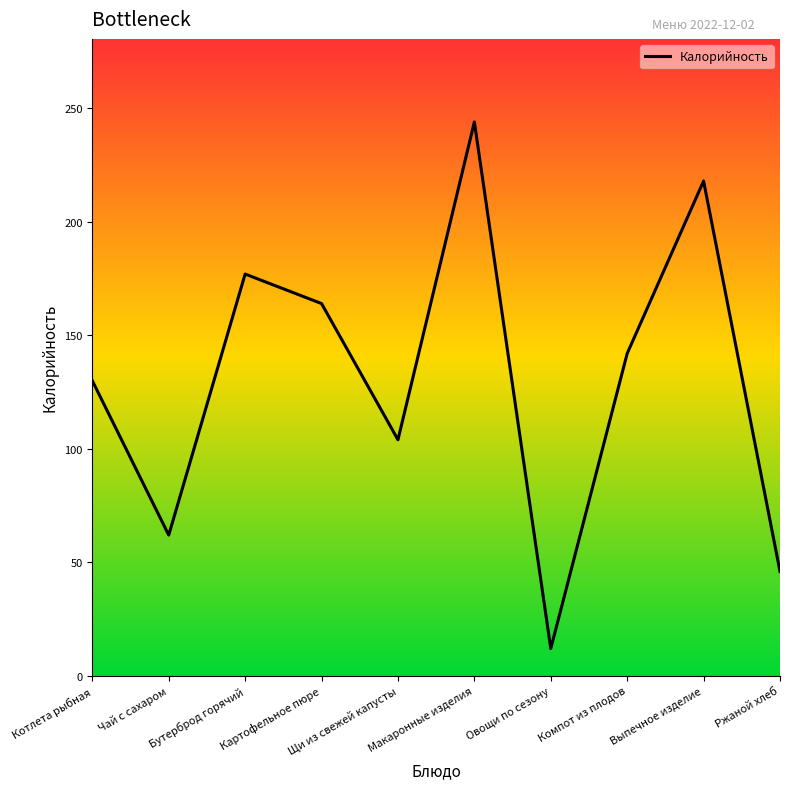

Rank the categories by value from highest to lowest.

Макаронные изделия, Выпечное изделие, Бутерброд горячий, Картофельное пюре, Компот из плодов, Котлета рыбная, Щи из свежей капусты, Чай с сахаром, Ржаной хлеб, Овощи по сезону